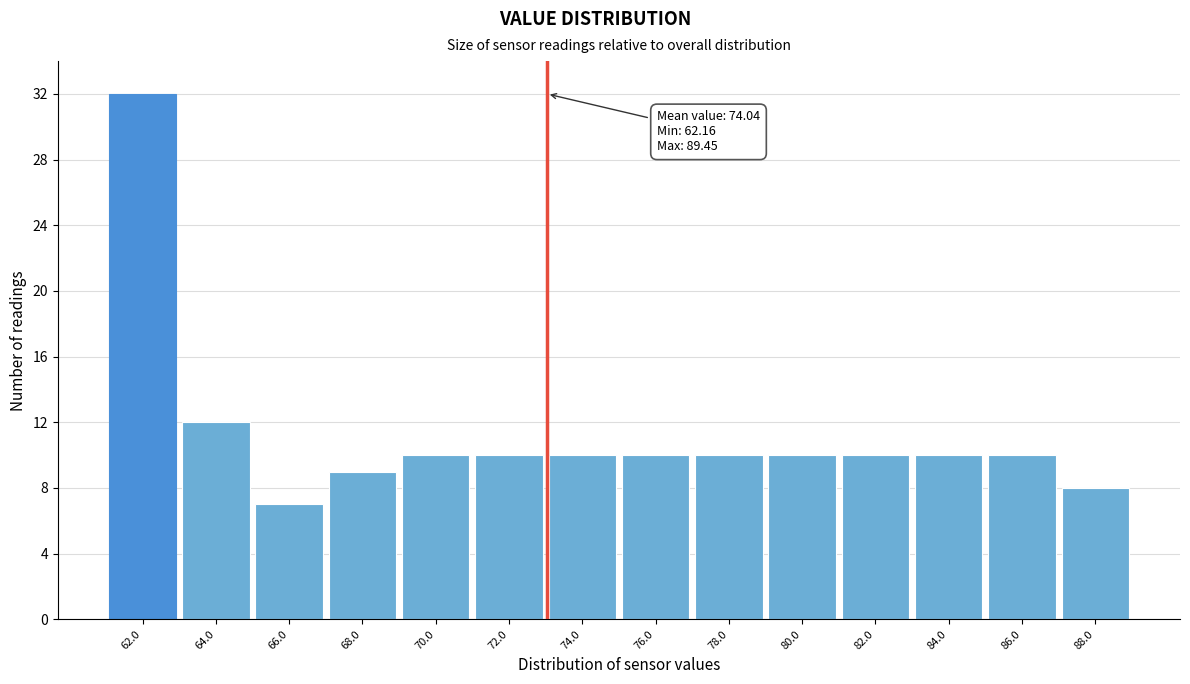

Reading right to left, list all the values displayed in this chart.

8	10	10	10	10	10	10	10	10	10	9	7	12	32